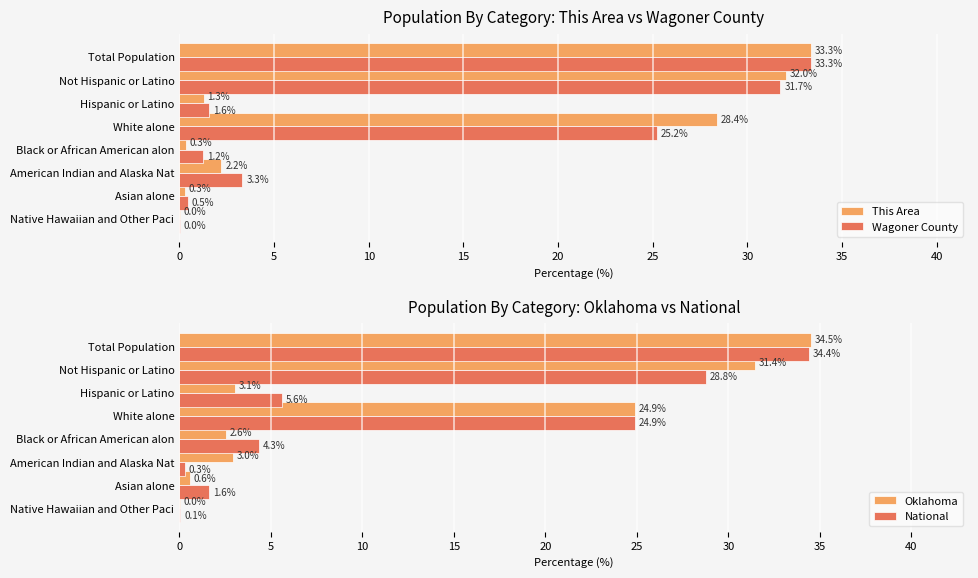

At which label does Wagoner County reach its peak?

Total Population